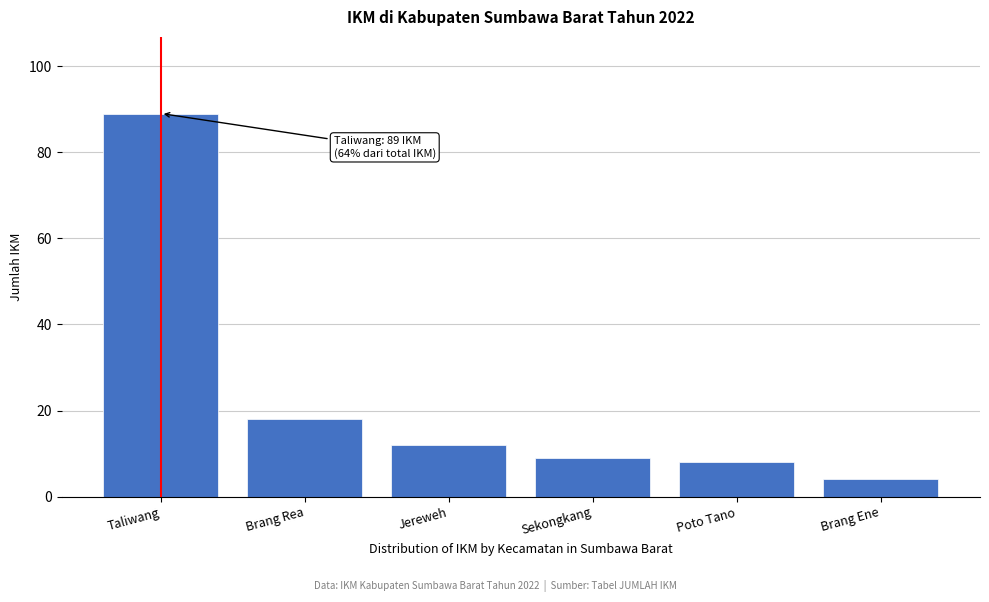

Reading left to right, list all the values displayed in this chart.

Taliwang=89	Brang Rea=18	Jereweh=12	Sekongkang=9	Poto Tano=8	Brang Ene=4